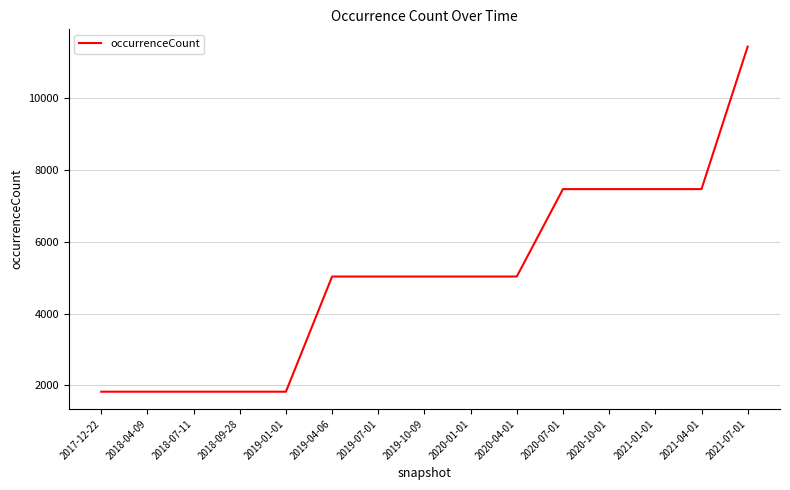

Which label corresponds to the largest value in the chart?

2021-07-01